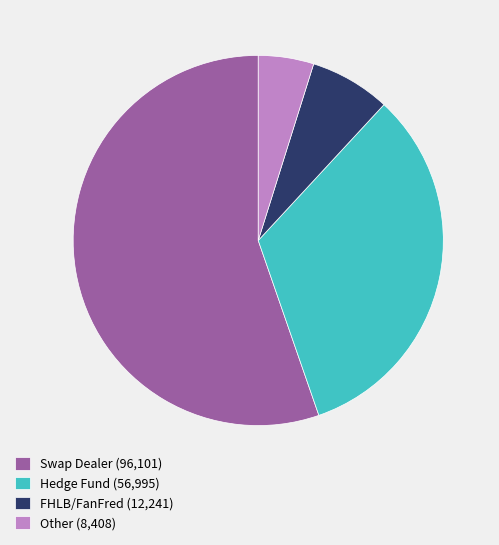

Count the number of slices in the pie.

4